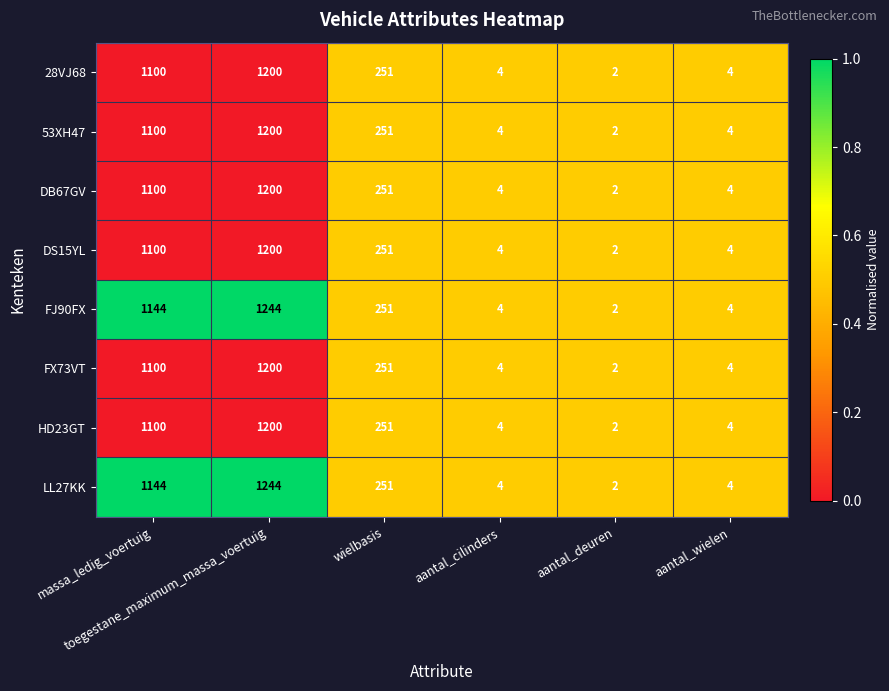

What is the maximum value for FX73VT?

1200